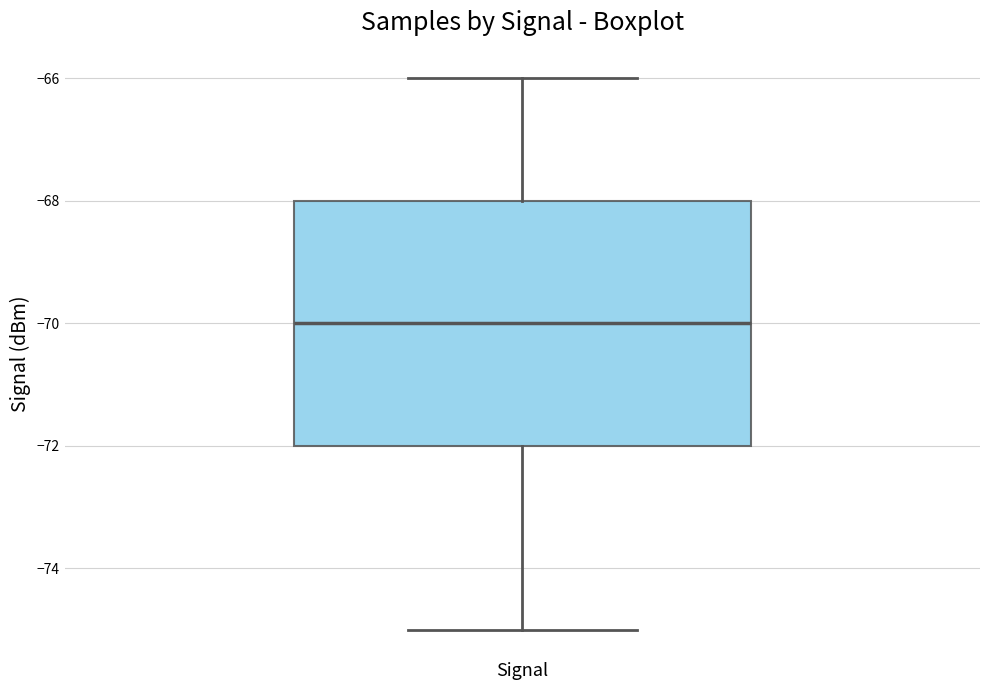

Transcribe this box plot: give where the median line is, the range the box spans, and where the two whiskers end, as read against the y-axis. The values are not printed on the chart, so give them approximately, as read against the axis.

median -70, box -72 to -68, whiskers -75 to -66